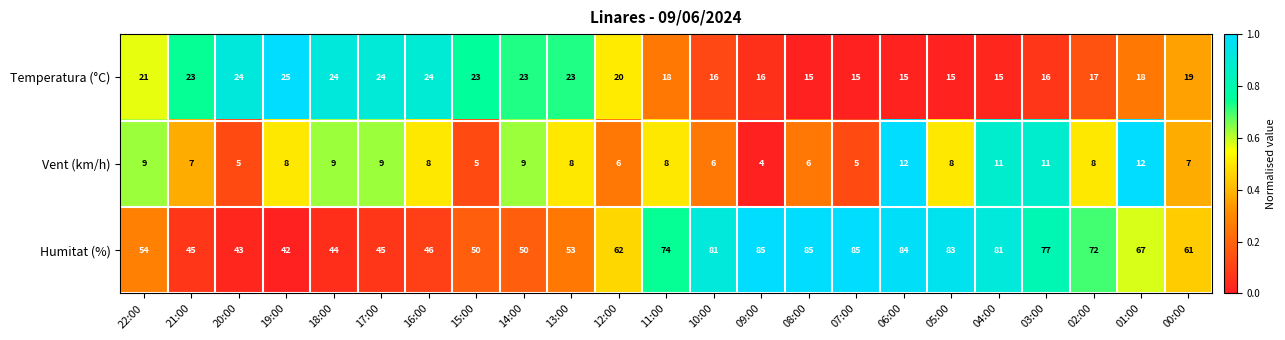

Where is Humitat (%) nearest to the value 63?

12:00